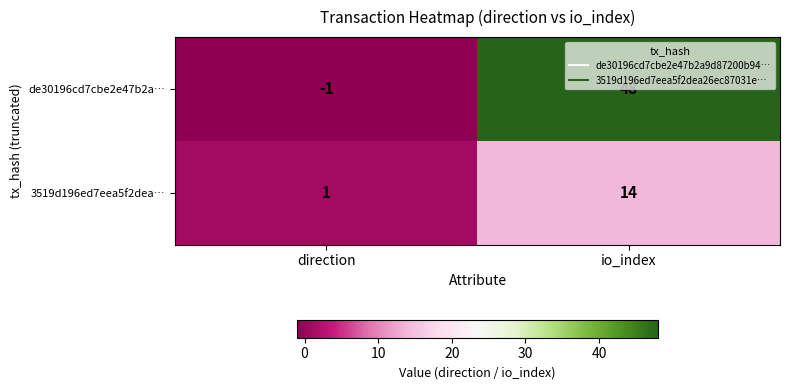

What is the maximum value shown in the chart?

48